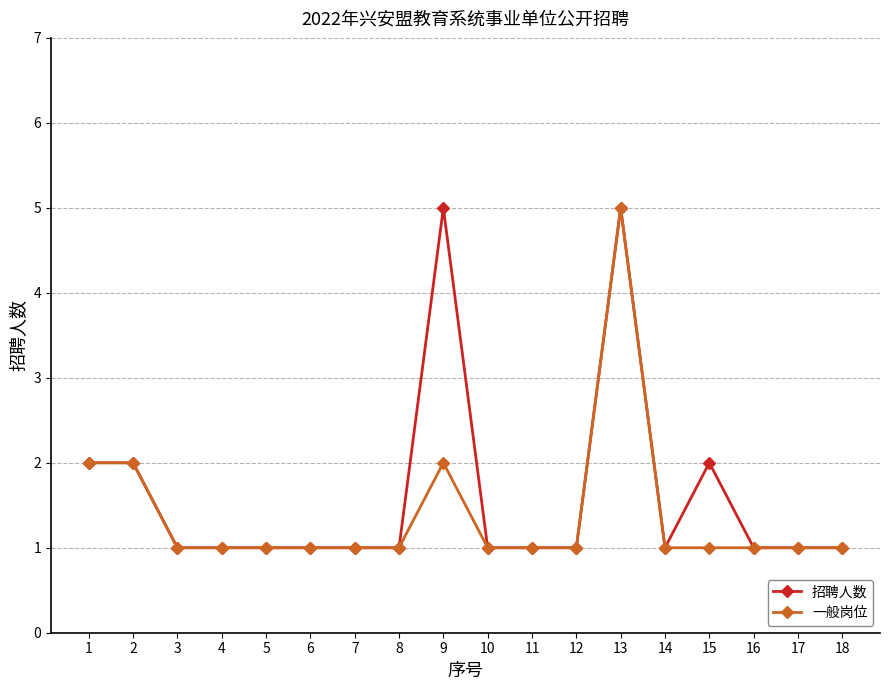

What are all the series names shown in the legend?

招聘人数, 一般岗位